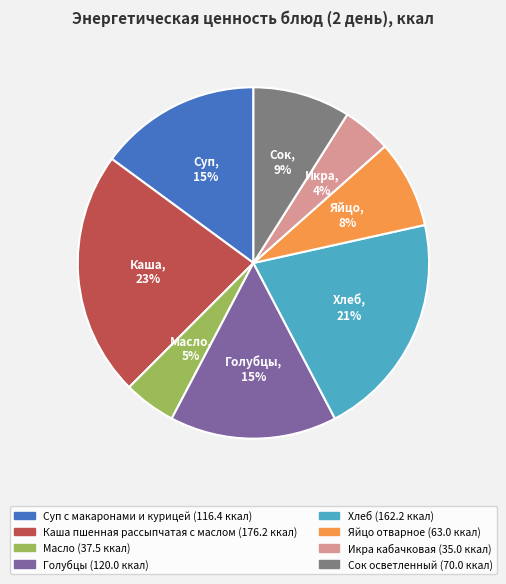

Is there any slice that represents more than half of the pie?

No